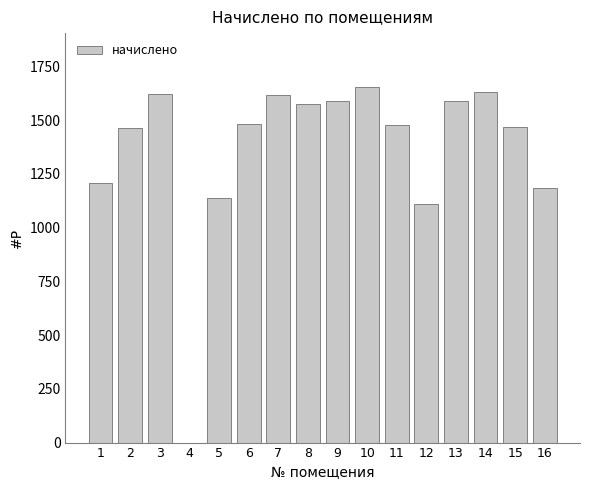

What is the change in value from 4 to 14?

+1631.4